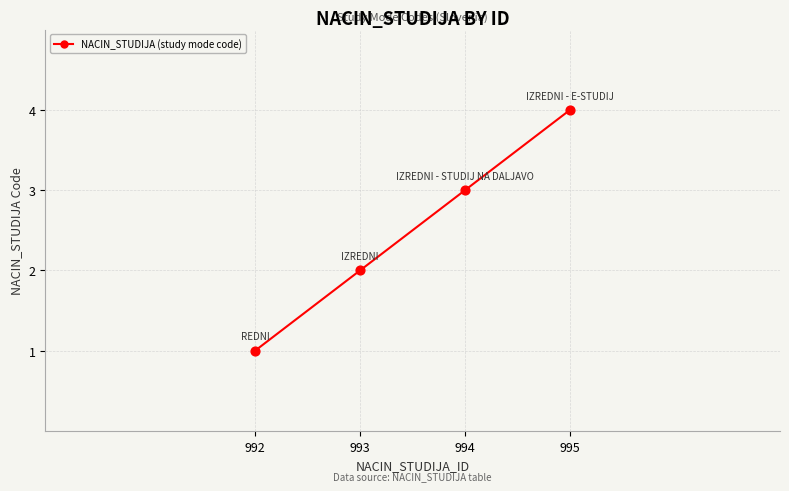

What is the change in value from 992 to 993?

+1